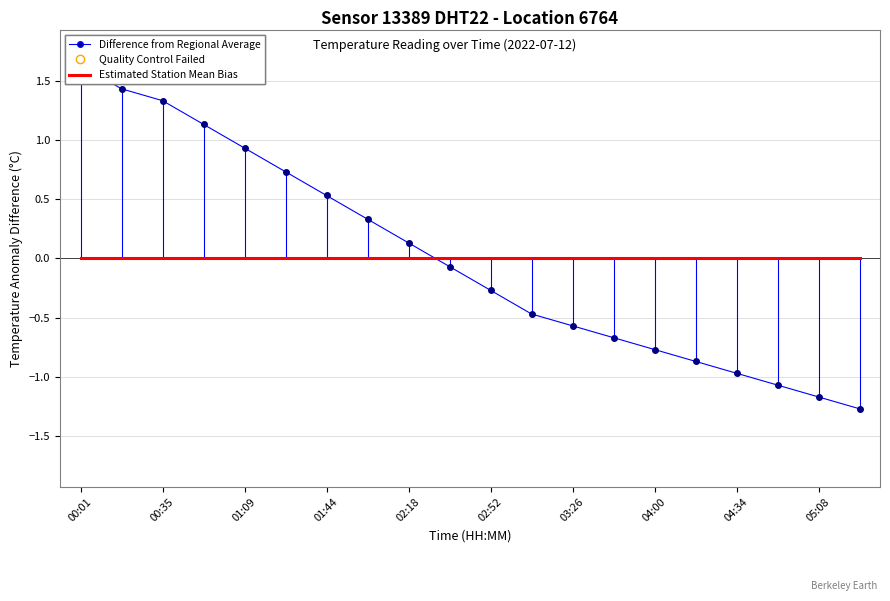

List the series in order of their overall mean, lowest first.

Estimated Station Mean Bias, Difference from Regional Average